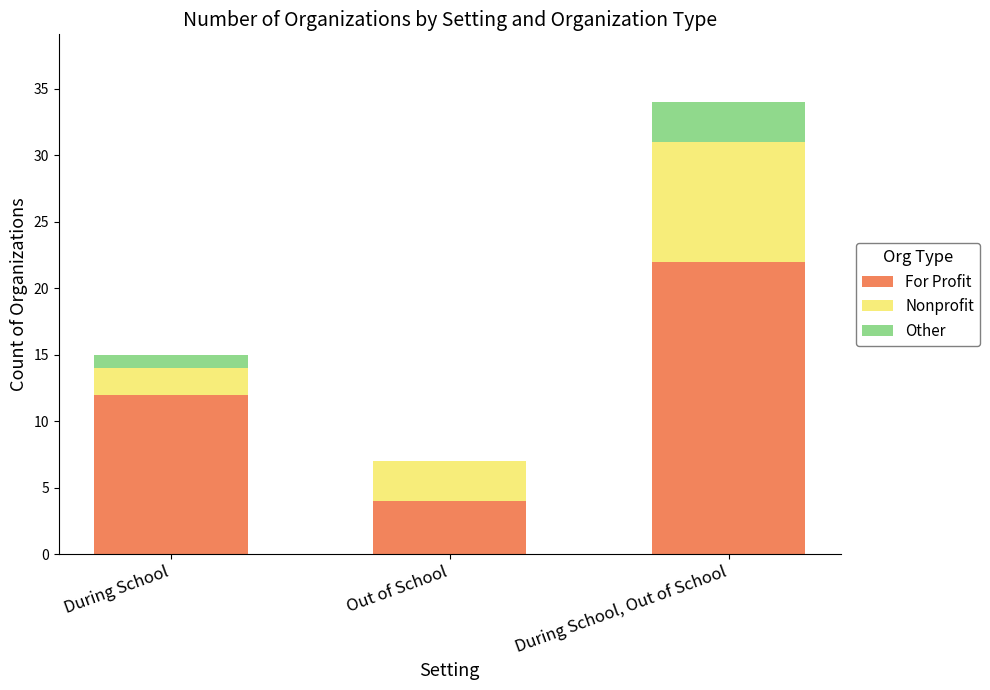

The For Profit series shows 31 at During School, Out of School. True or false?

False